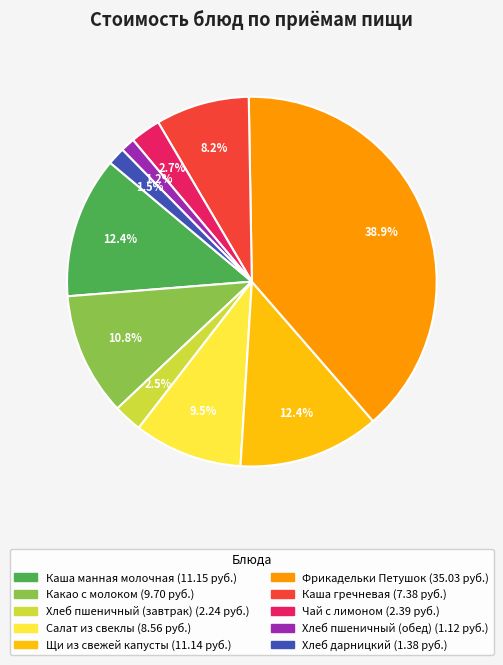

Which category has the biggest portion of the pie?

Фрикадельки Петушок